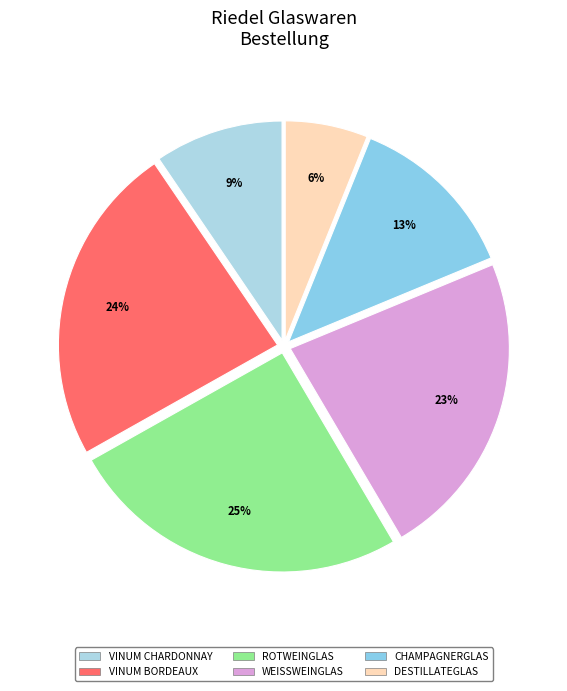

What is the largest slice in the pie chart?

ROTWEINGLAS